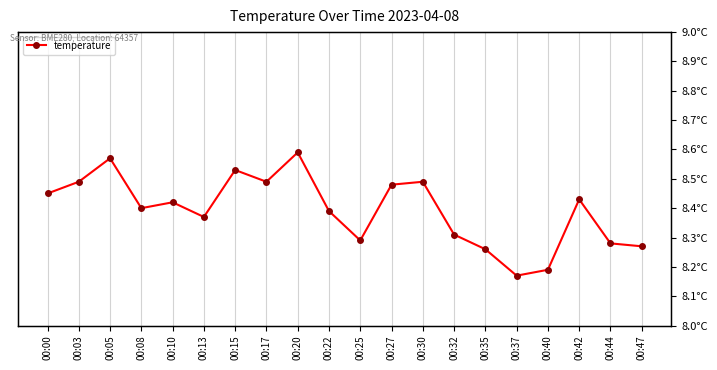

Where is the first local minimum?

00:08